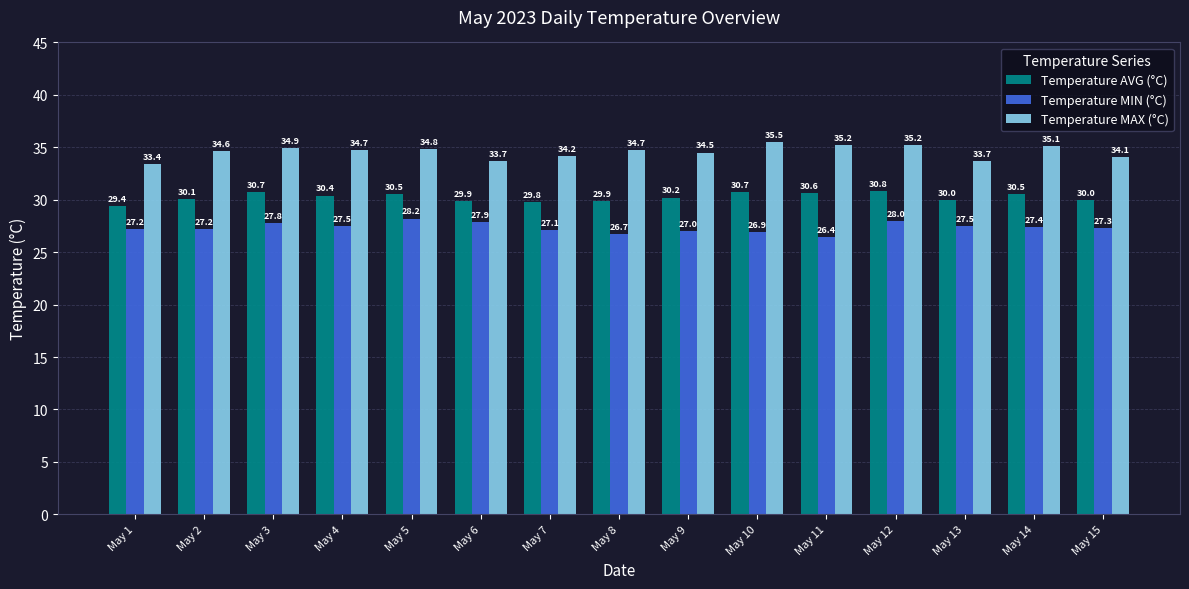

Reading left to right, transcribe all the data shown in this chart.

Temperature AVG (°C): May 1=29.4	May 2=30.1	May 3=30.7	May 4=30.4	May 5=30.5	May 6=29.9	May 7=29.8	May 8=29.9	May 9=30.2	May 10=30.7	May 11=30.6	May 12=30.8	May 13=30.0	May 14=30.5	May 15=30.0
Temperature MIN (°C): May 1=27.2	May 2=27.2	May 3=27.8	May 4=27.5	May 5=28.2	May 6=27.9	May 7=27.1	May 8=26.7	May 9=27.0	May 10=26.9	May 11=26.4	May 12=28.0	May 13=27.5	May 14=27.4	May 15=27.3
Temperature MAX (°C): May 1=33.4	May 2=34.6	May 3=34.9	May 4=34.7	May 5=34.8	May 6=33.7	May 7=34.2	May 8=34.7	May 9=34.5	May 10=35.5	May 11=35.2	May 12=35.2	May 13=33.7	May 14=35.1	May 15=34.1